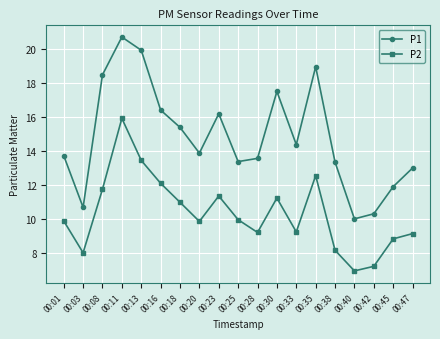

Does the chart display data point markers on the line(s)?

Yes